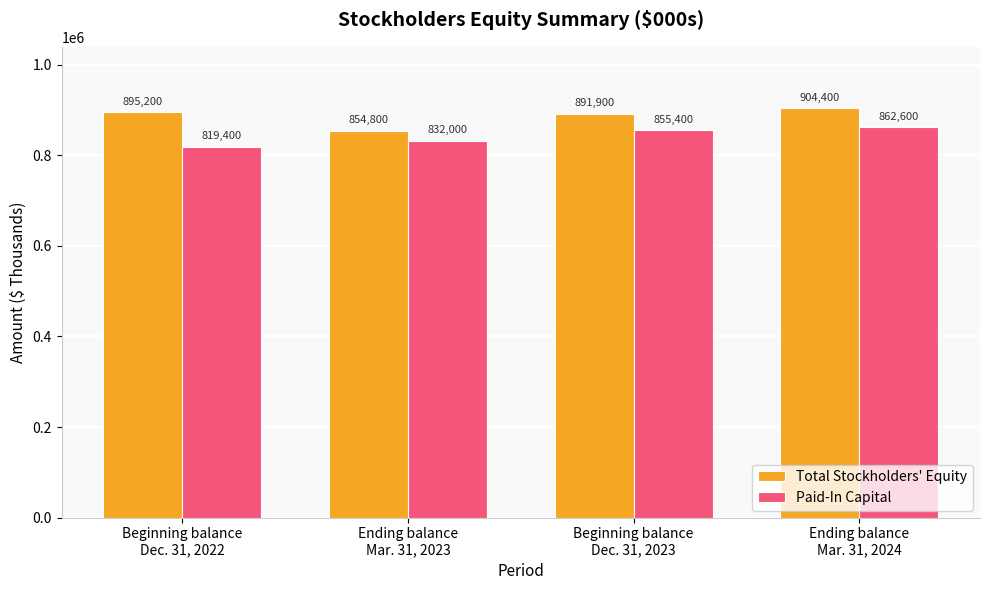

Between Beginning balance
Dec. 31, 2022 and Beginning balance
Dec. 31, 2023, which series saw the biggest shift?

Paid-In Capital